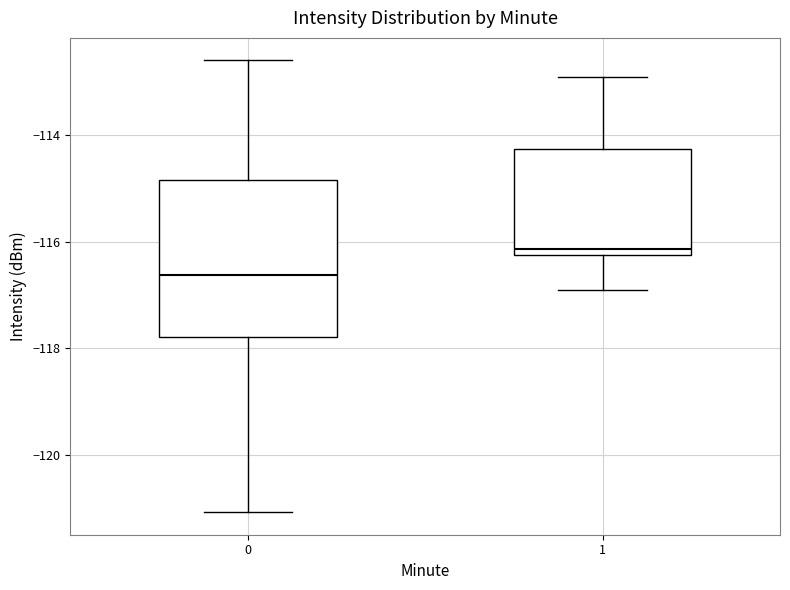

Which box is the tallest, from its lower edge to its upper edge?

0